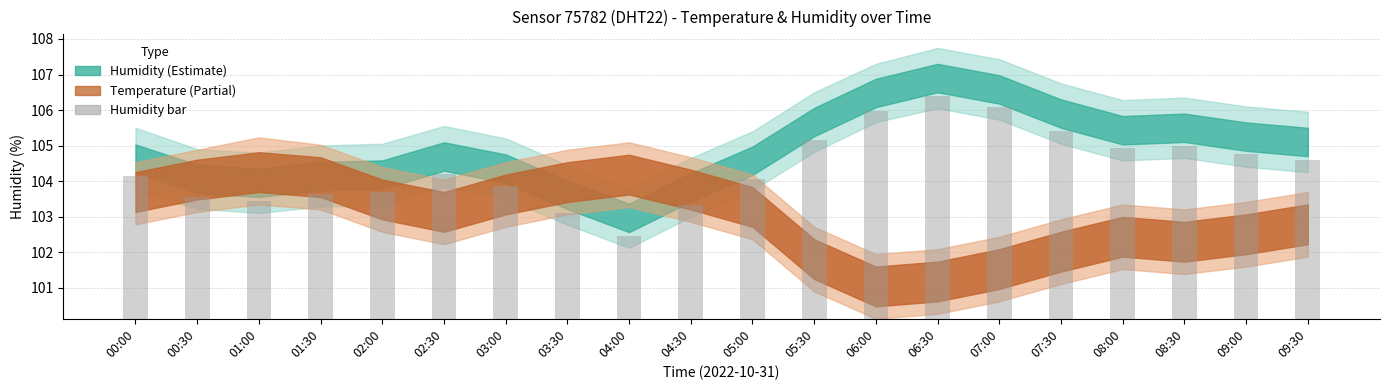

Rank the categories by value from highest to lowest.

06:30, 07:00, 06:00, 07:30, 05:30, 08:30, 08:00, 09:00, 09:30, 02:30, 00:00, 05:00, 03:00, 02:00, 01:30, 00:30, 01:00, 04:30, 03:30, 04:00